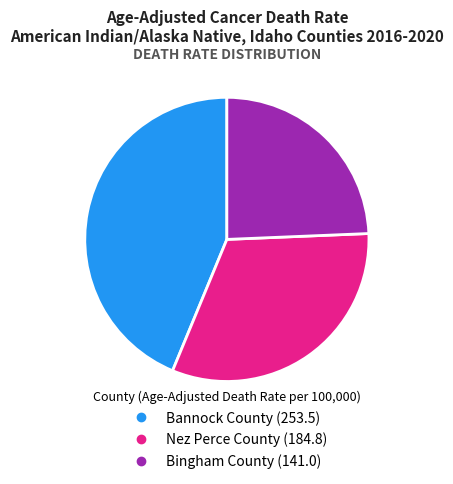

To the nearest percent, what is the difference between the Bingham County and Bannock County slice percentages?

19%